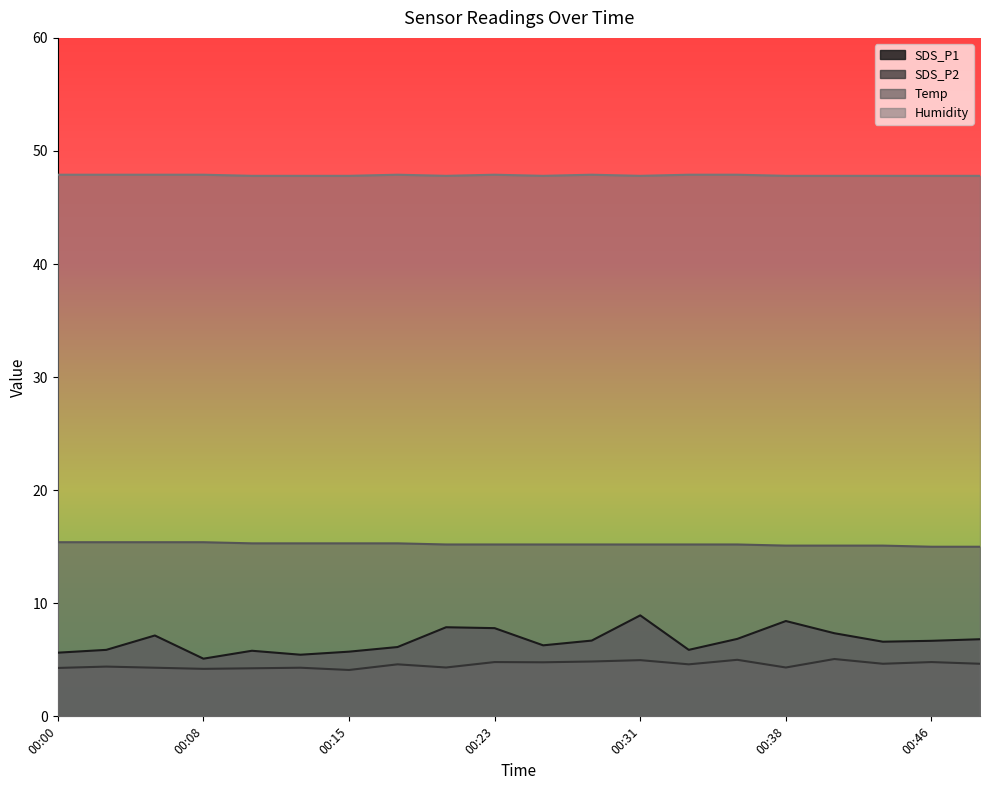

At which label is Humidity closest to 47?

00:10